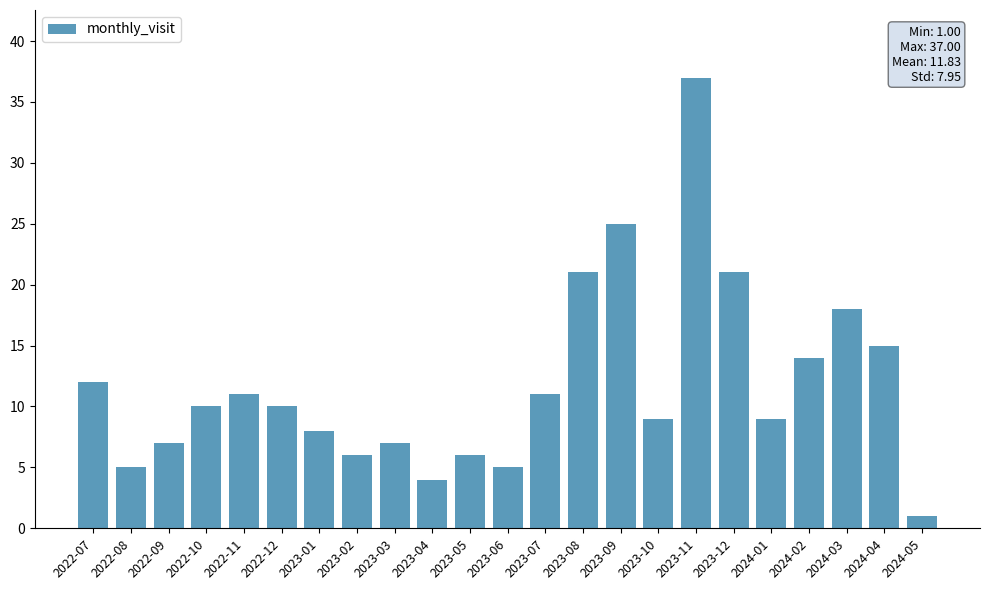

The chart shows a value of 14 at 2023-10. True or false?

False